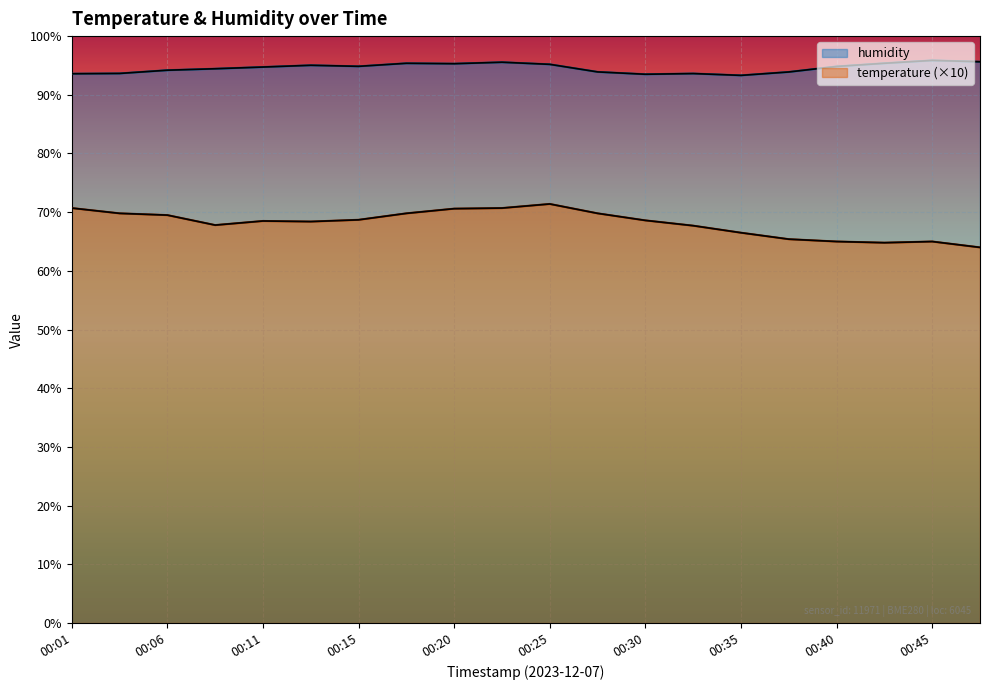

The value of humidity at 00:03 is 93.6. True or false?

True